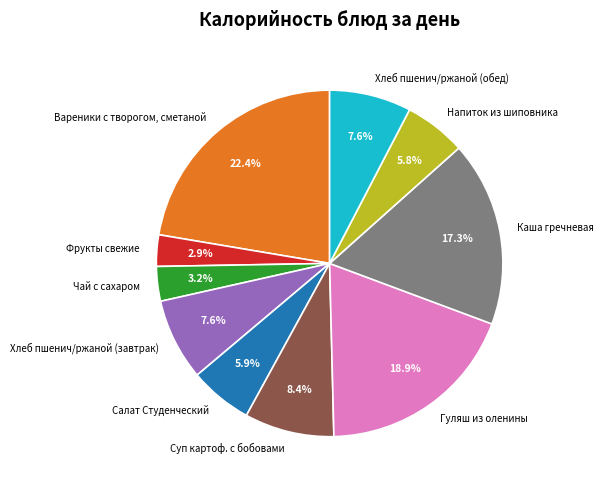

Which category has the biggest portion of the pie?

Вареники с творогом, сметаной